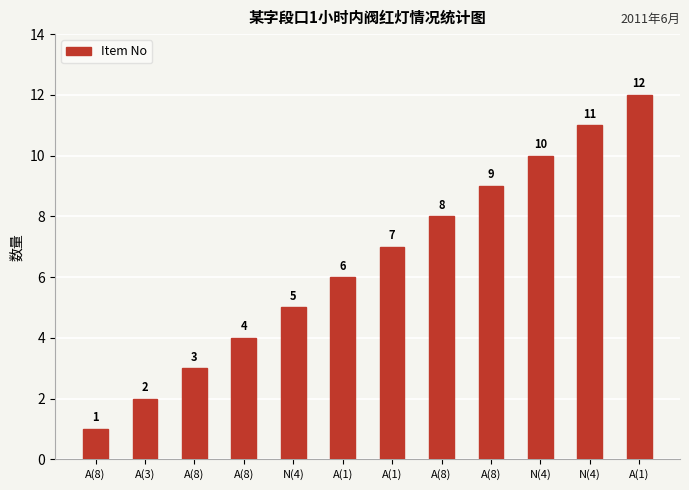

How many values are below 7?

6